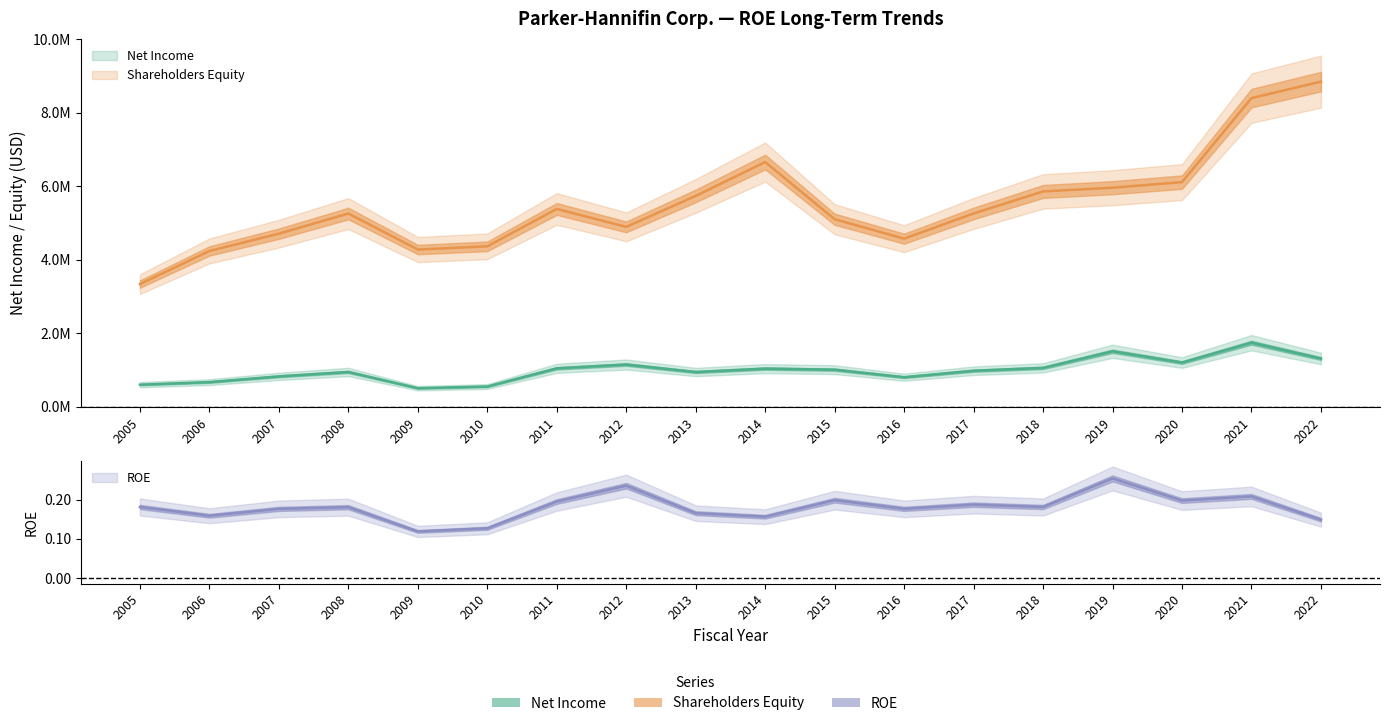

Between 2020 and 2016, which is larger?

2020